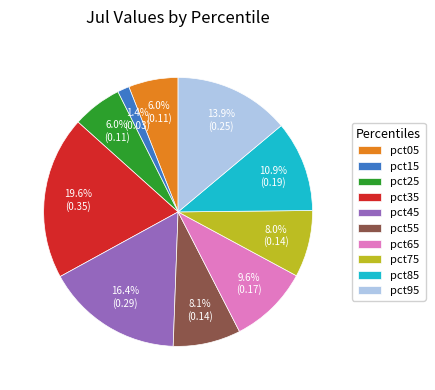

True or false: pct35 accounts for 20% of the total.

True